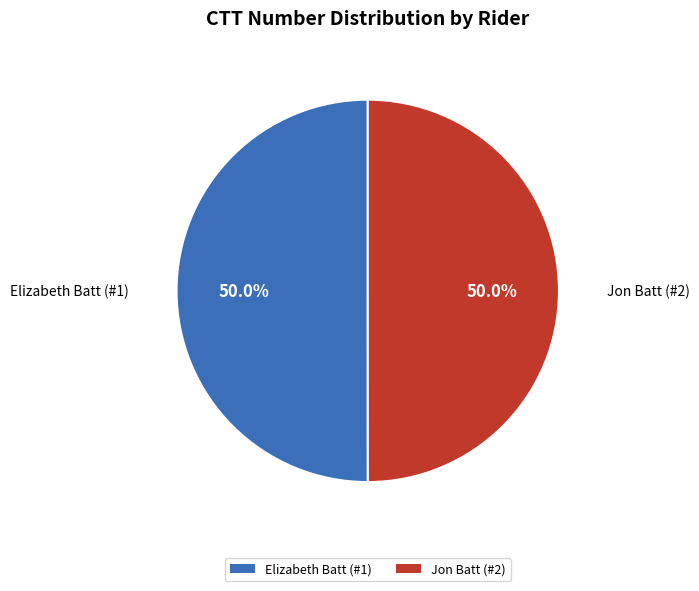

What is the ratio of the value at Elizabeth Batt (#1) to the value at Jon Batt (#2)?

1.0